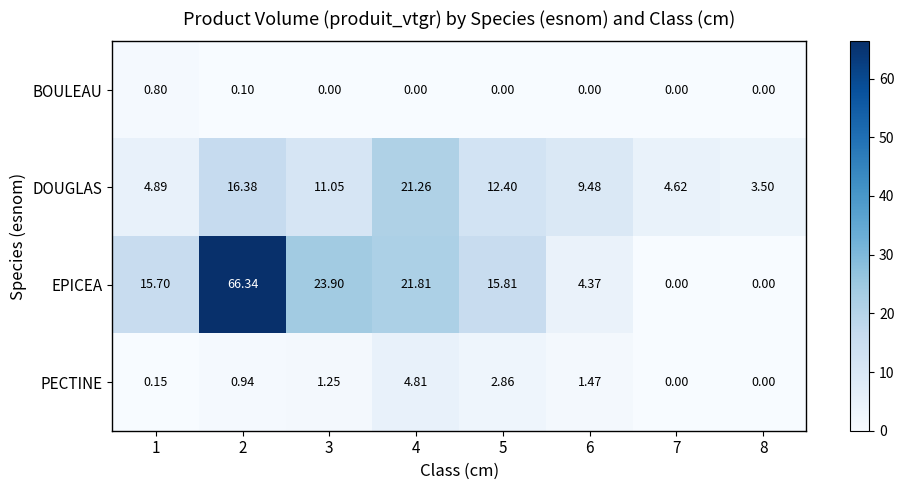

Which series has the largest total across all categories?

EPICEA